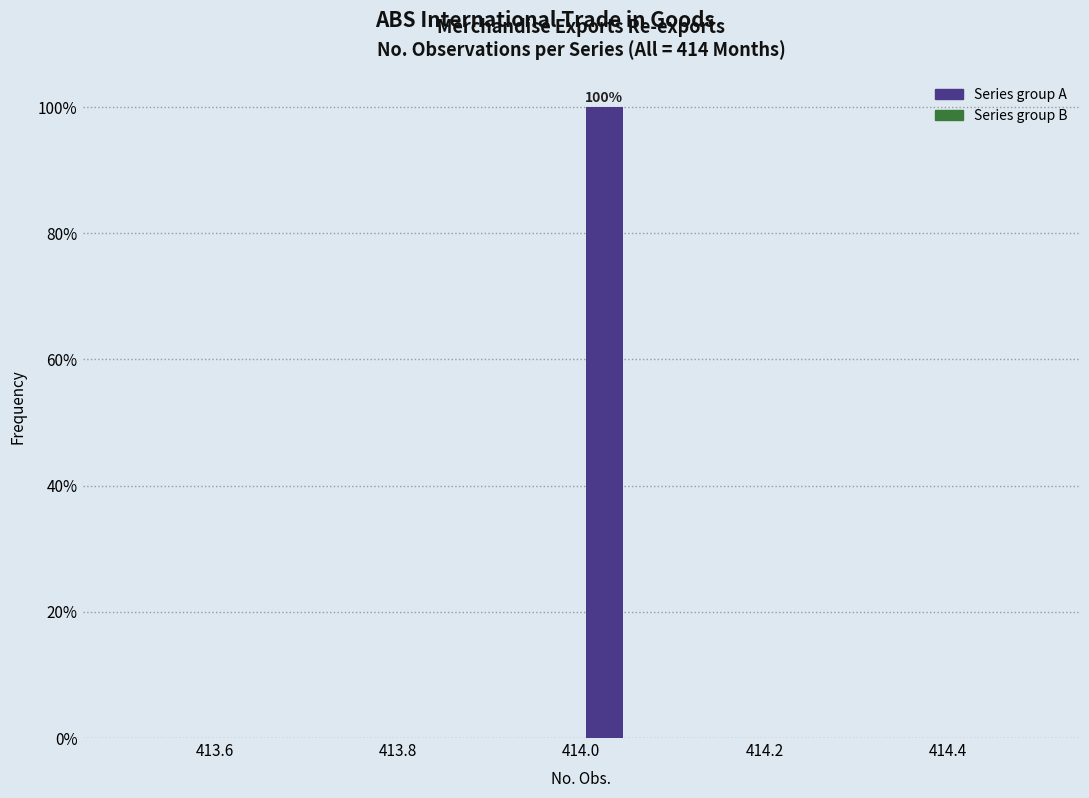

Read against the x-axis, roughly where is the centre of the tallest bar?

414.02